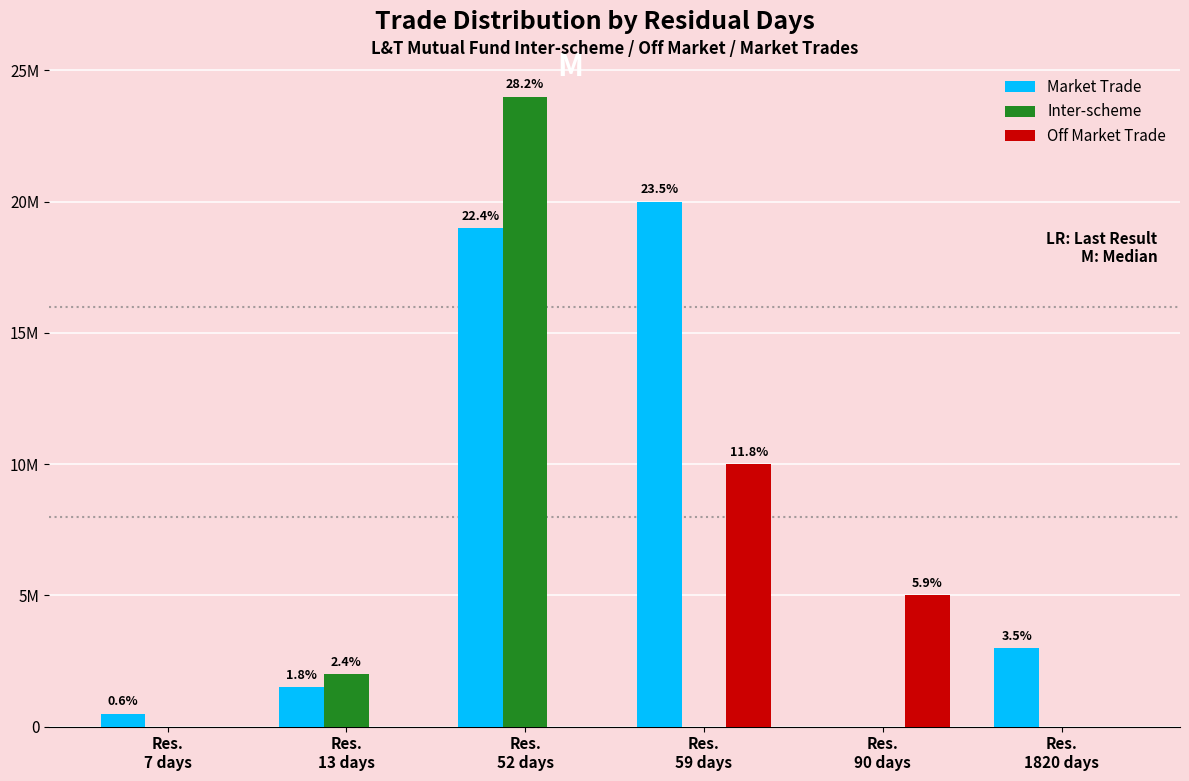

What are all the series names shown in the legend?

Market Trade, Inter-scheme, Off Market Trade